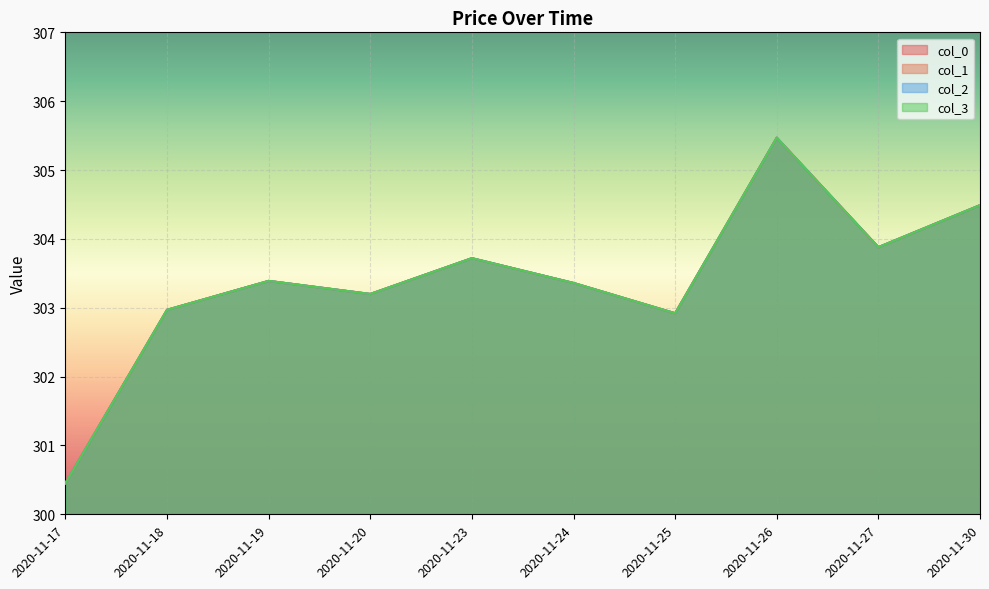

Reading left to right, what are all the values shown in this chart?

col_0: 300.4	303.0	303.4	303.2	303.7	303.4	302.9	305.5	303.9	304.5
col_1: 300.4	303.0	303.4	303.2	303.7	303.4	302.9	305.5	303.9	304.5
col_2: 300.4	303.0	303.4	303.2	303.7	303.4	302.9	305.5	303.9	304.5
col_3: 300.4	303.0	303.4	303.2	303.7	303.4	302.9	305.5	303.9	304.5